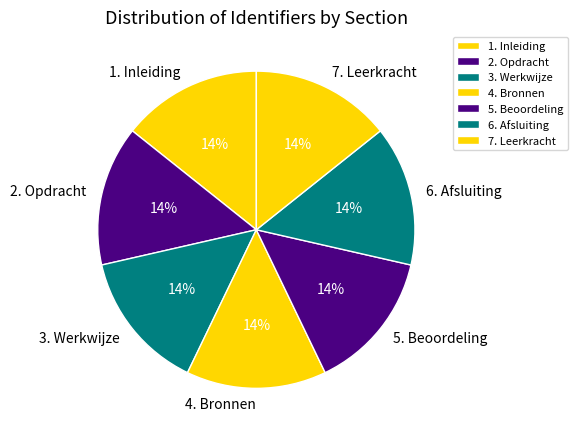

Combined, do 5. Beoordeling and 3. Werkwijze account for over 50%?

No